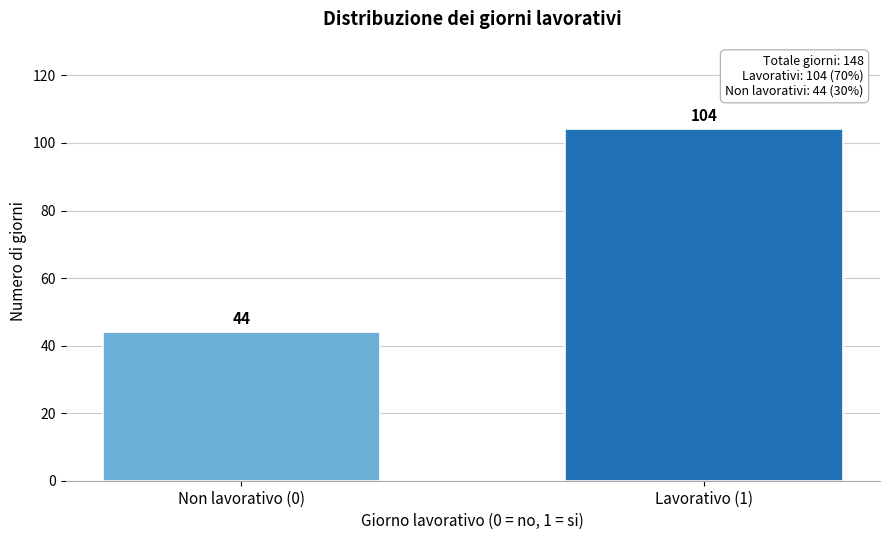

Reading left to right, what are all the values shown in this chart?

44	104